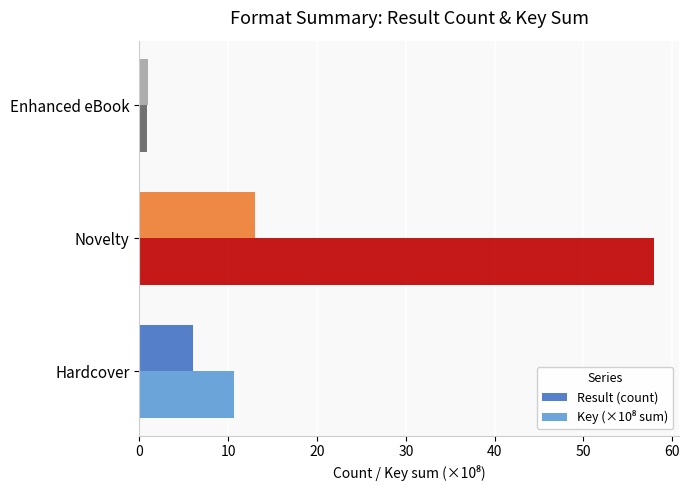

Which category has the lowest value across all series?

Enhanced eBook